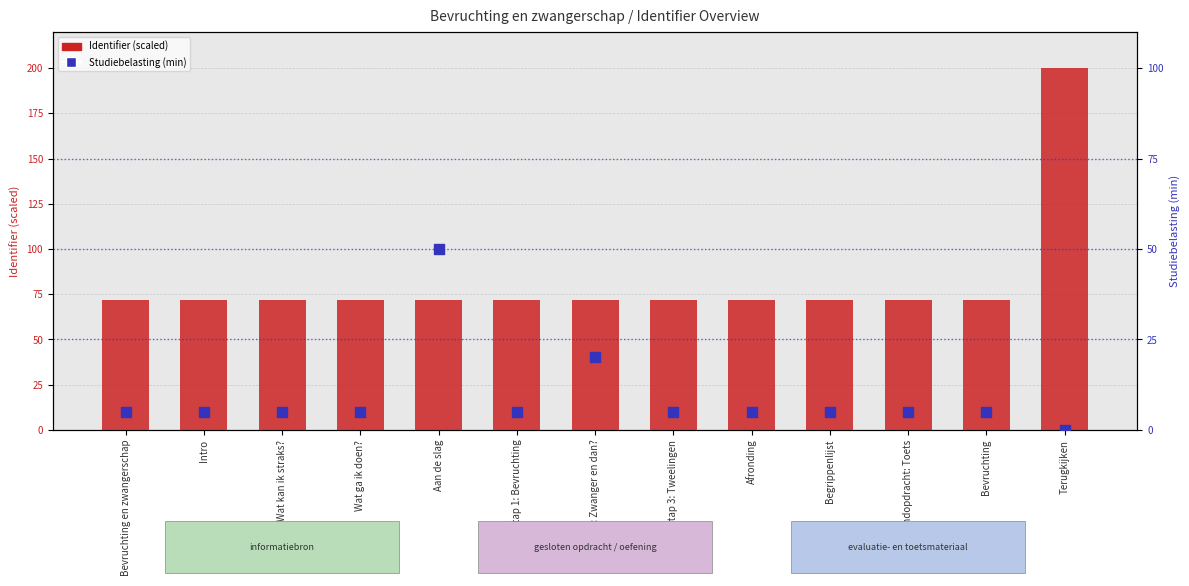

Which series contains the highest Y value?

Identifier (scaled)